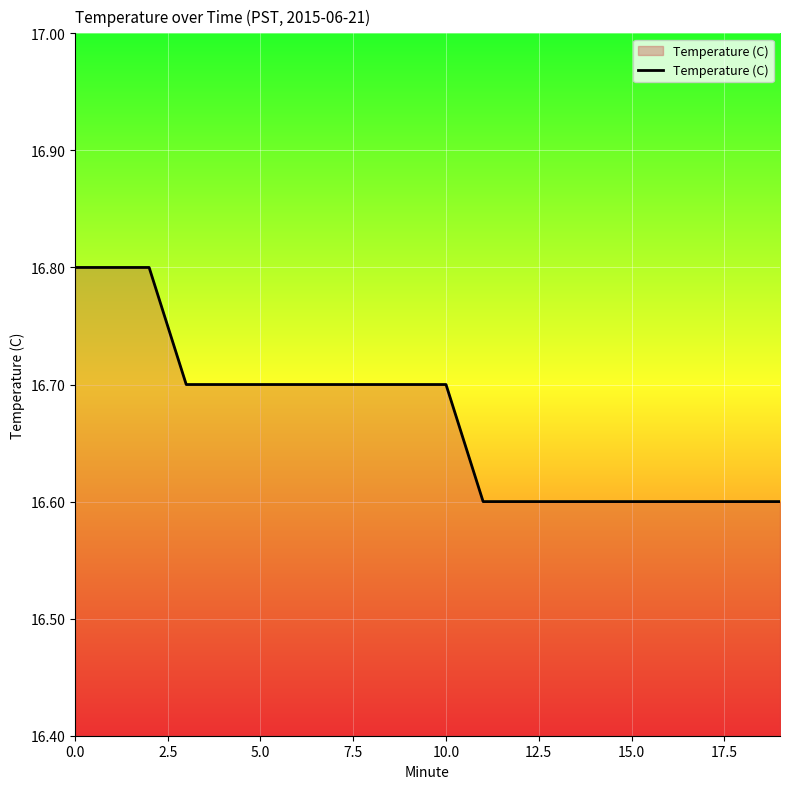

Count the values in the range 16 to 17.

20